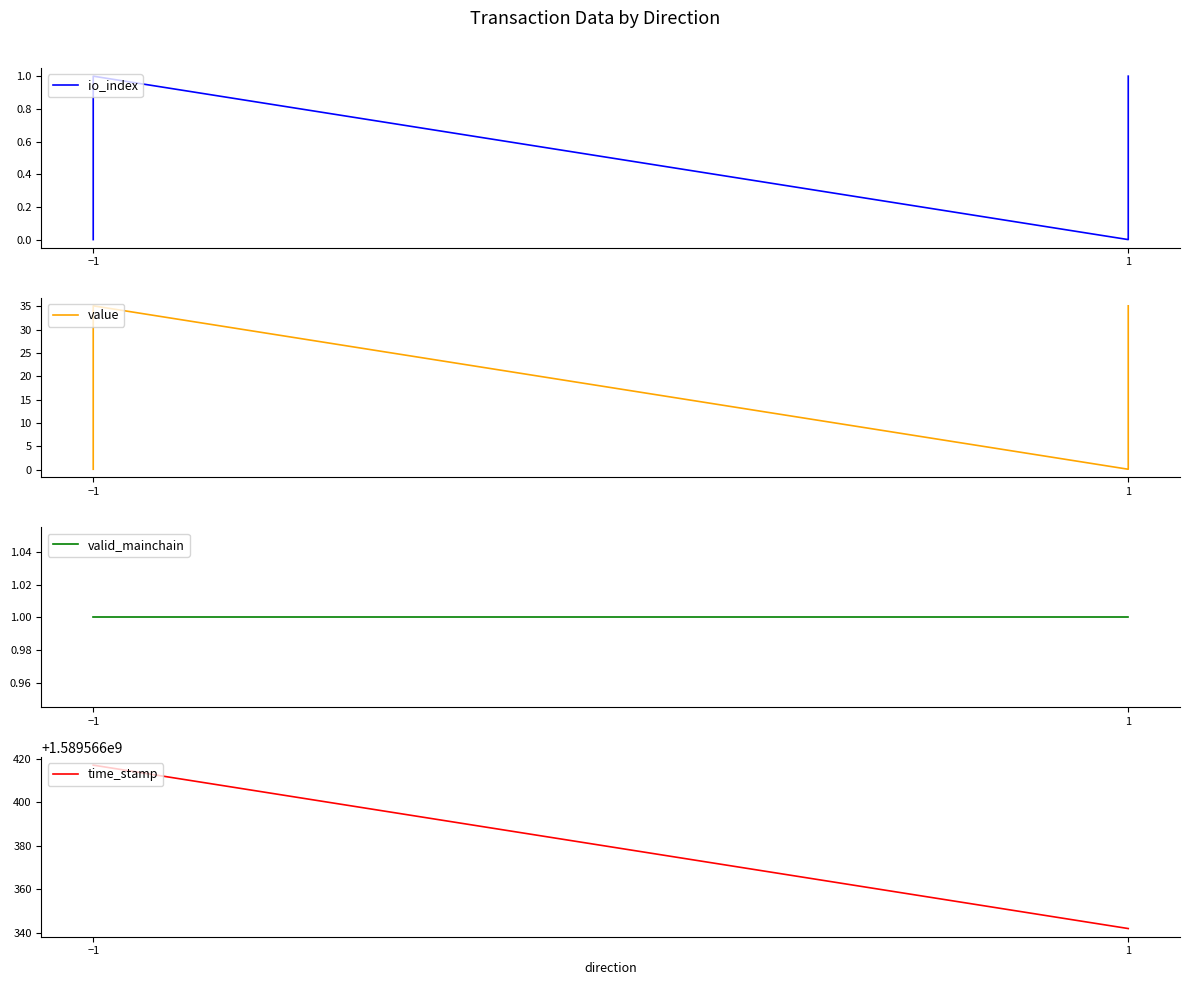

Is the value of time_stamp at −1 greater than the value of valid_mainchain at −1?

Yes